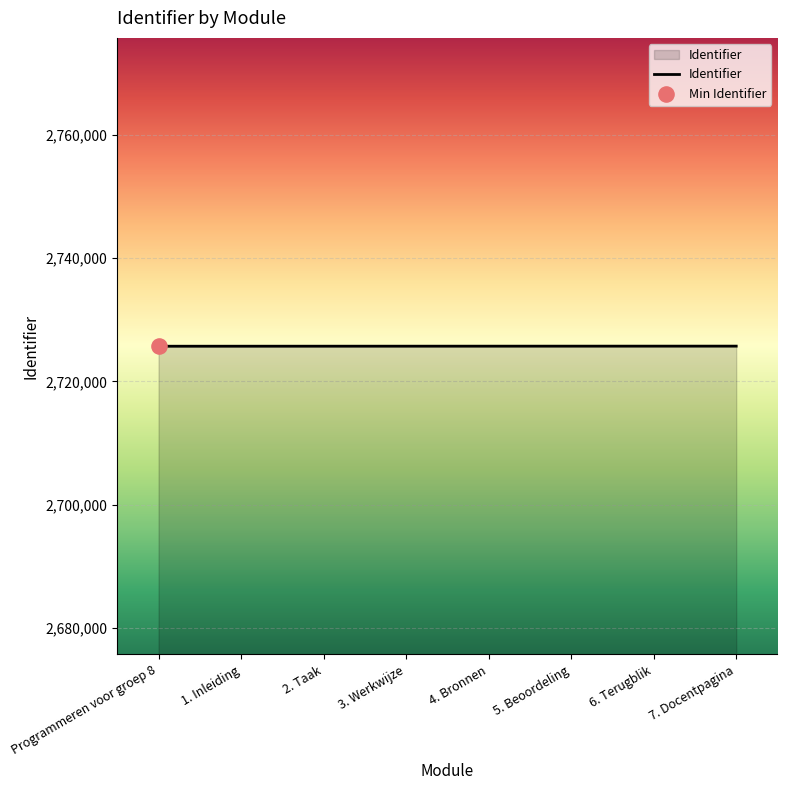

What is the ratio of the value at 6. Terugblik to the value at 2. Taak?

1.0